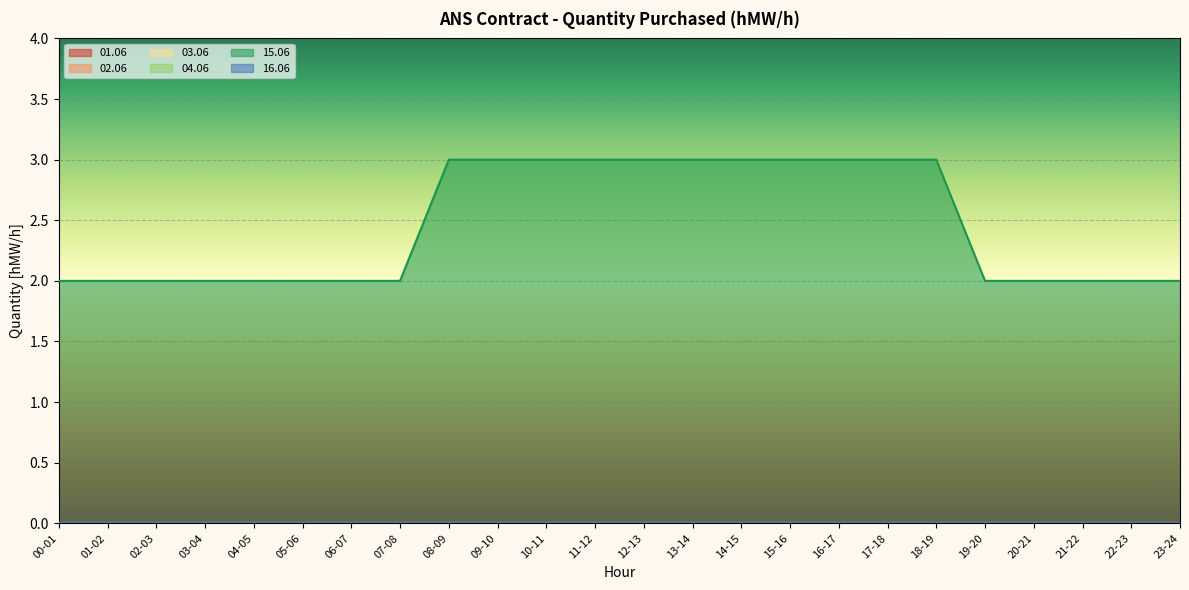

What is the label of the 8th point from the right?

16-17